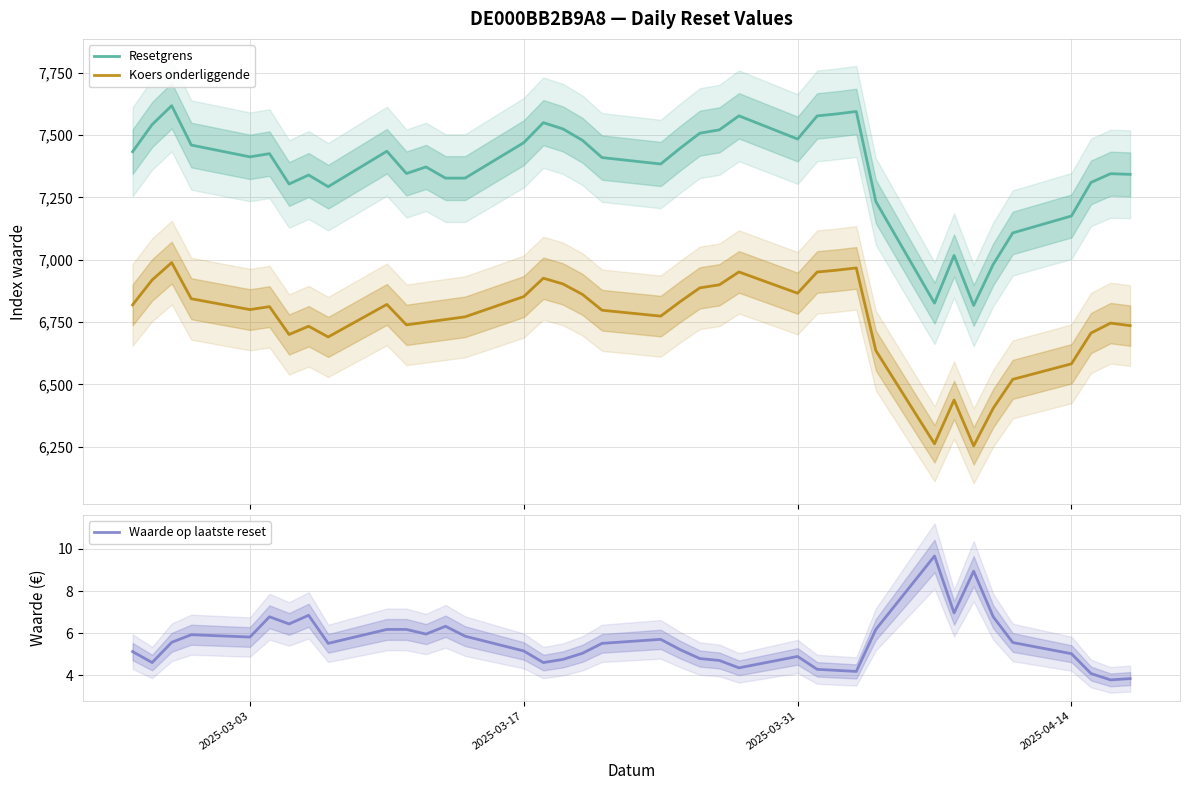

What is the maximum value for Resetgrens?

7617.3